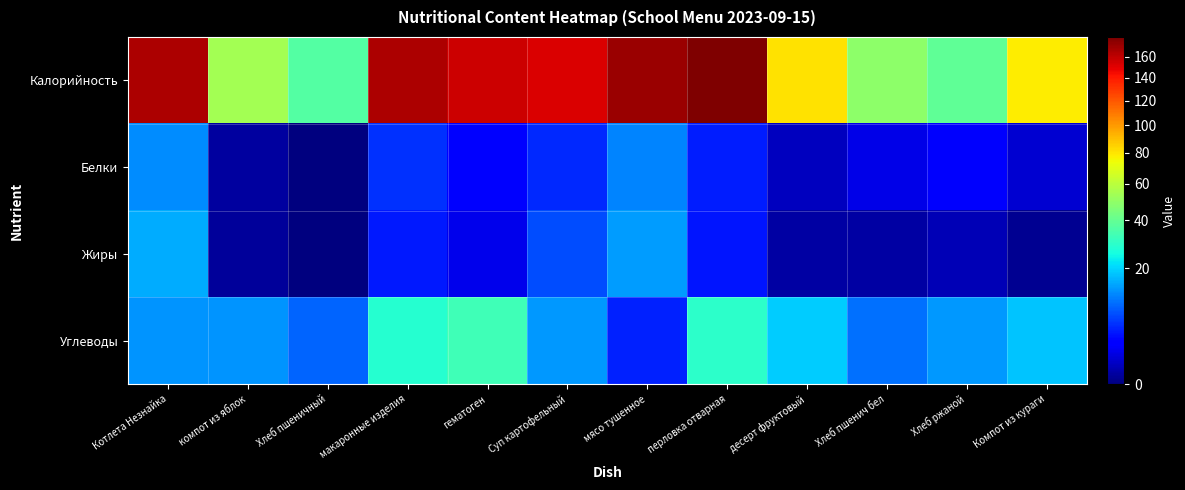

What is the difference between the highest and lowest values at Хлеб ржаной?

38.7